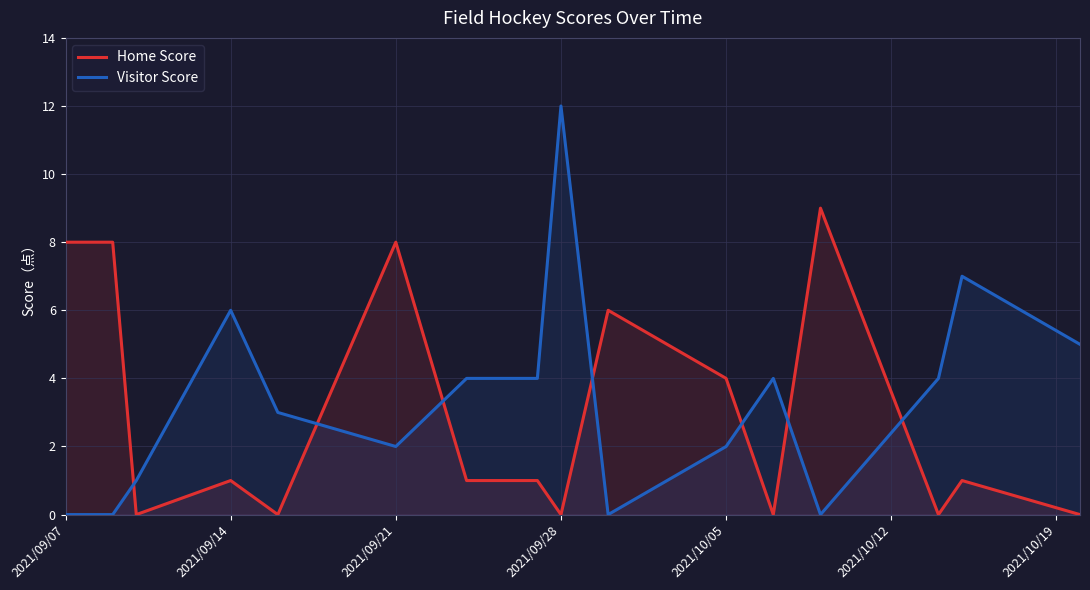

Which series has the largest total across all categories?

Visitor Score